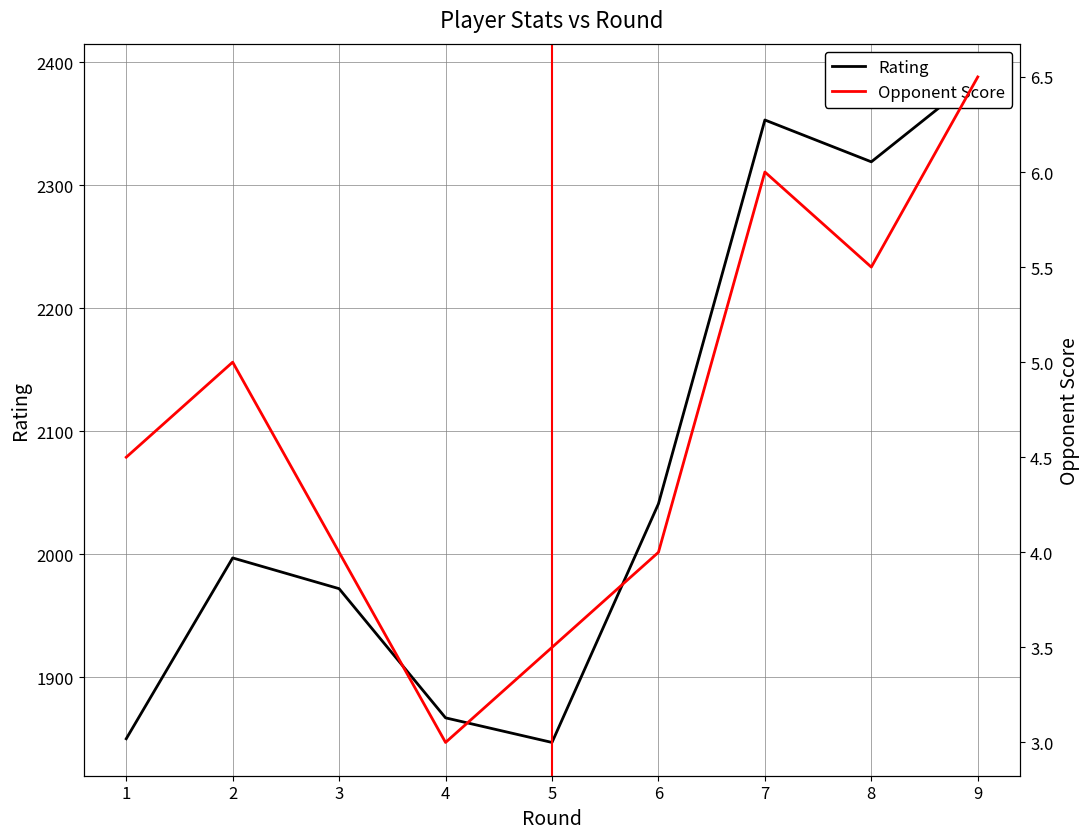

True or false: Opponent Score and Rating cross at least once.

False